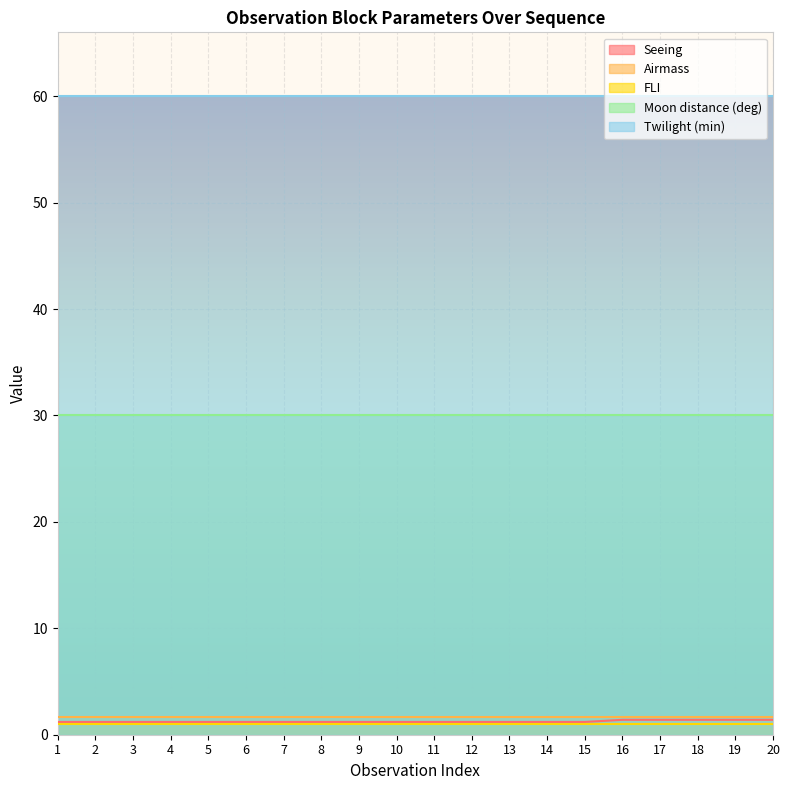

The value of Twilight (min) at 9 is 88.8. True or false?

False